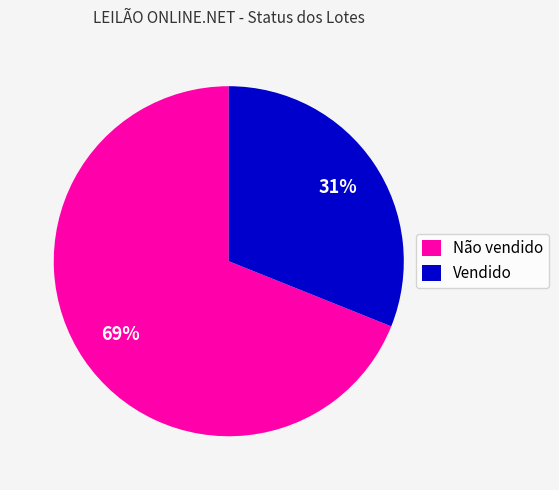

Between Vendido and Não vendido, which is larger?

Não vendido